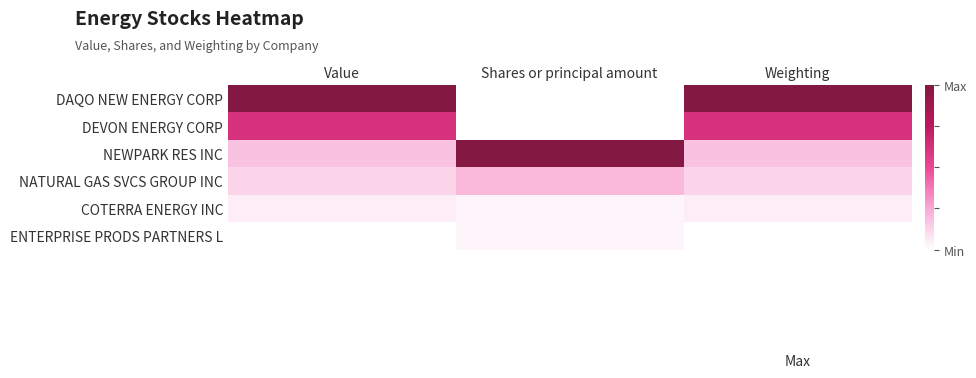

At which category does the chart reach its minimum across all series?

Shares or principal amount